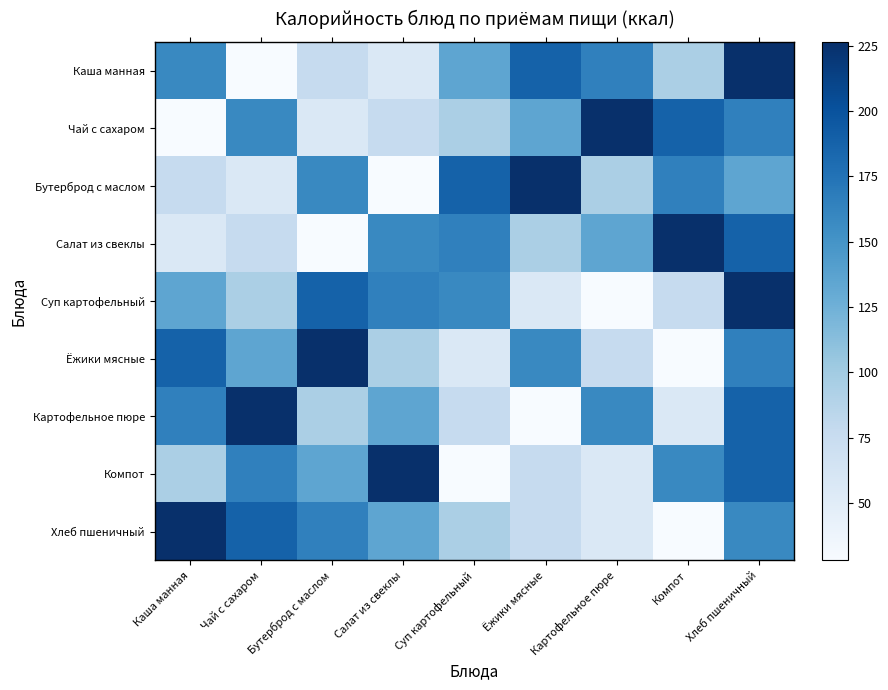

Which category has the lowest value across all series?

Чай с сахаром